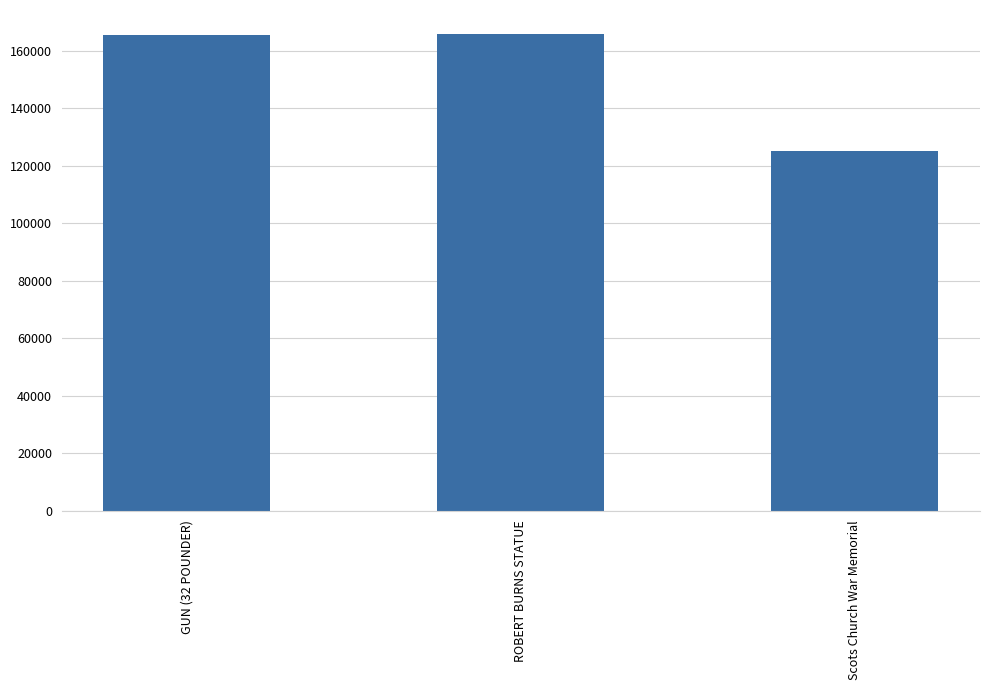

At which category does the chart reach its minimum across all series?

Scots Church War Memorial